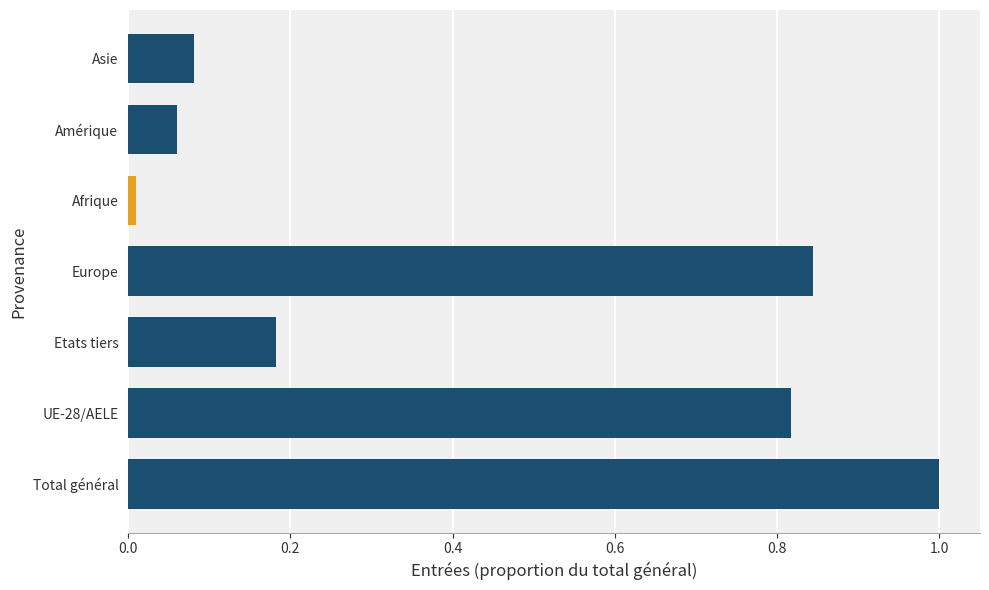

Is it true that the value at UE-28/AELE is 0.5?

False